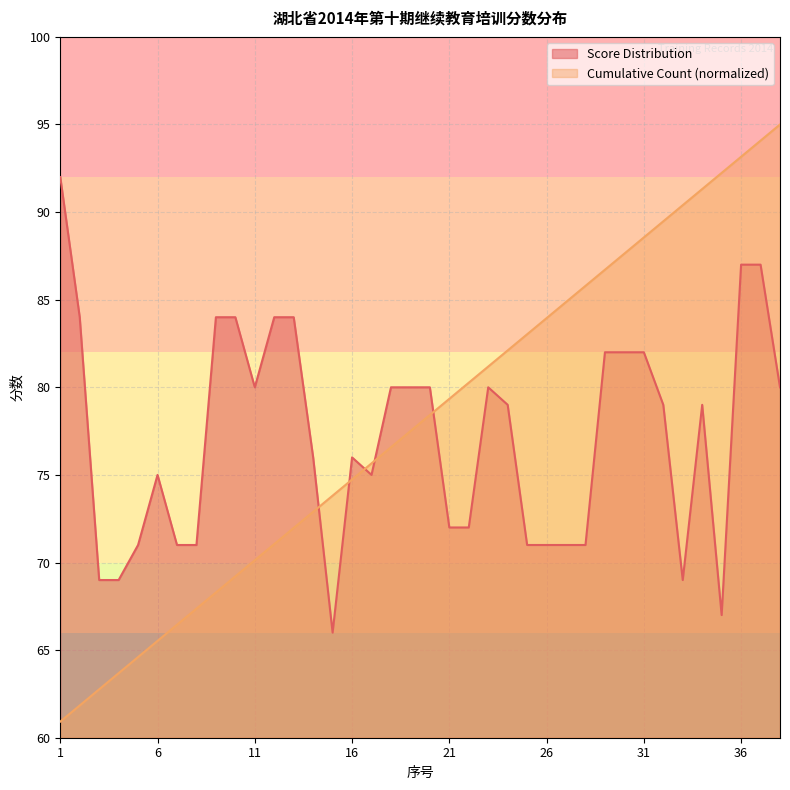

What is the average value of the Score Distribution series?

77.2